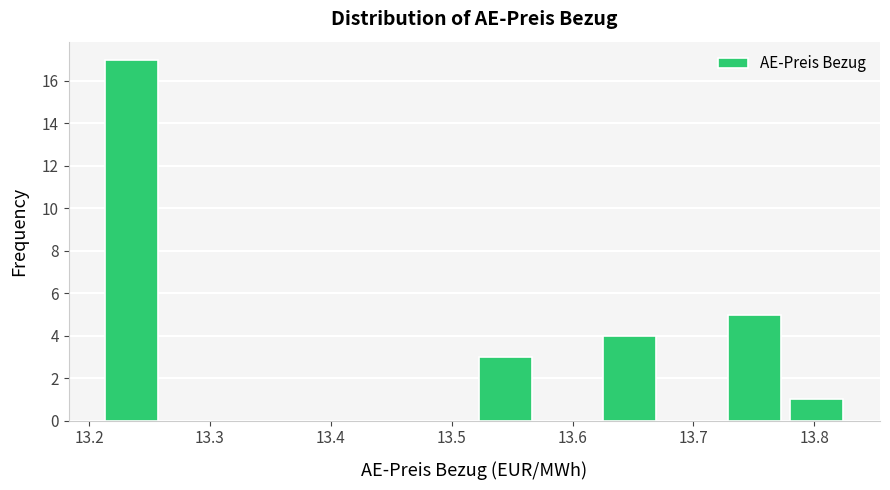

How tall is the bar that spans 13.62 to 13.67 on the x-axis? Neither the bar edges nor the heights are printed on the chart, so give them approximately, as read against the axes.

4